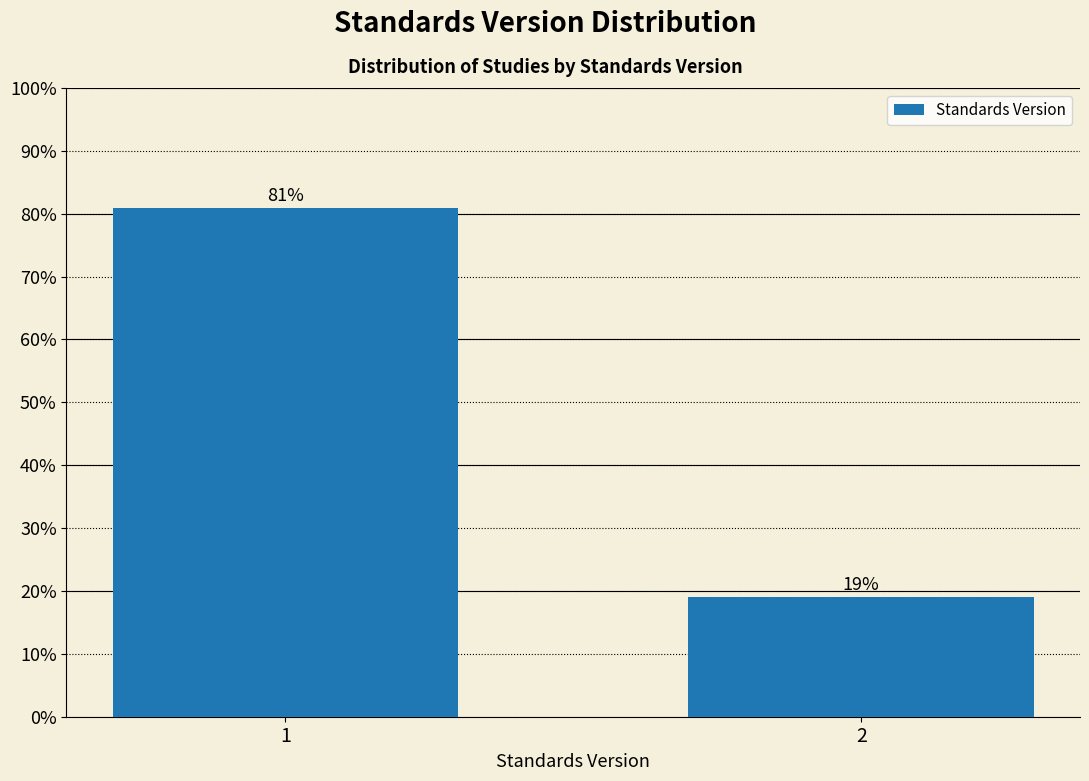

Reading left to right, extract all data points from this chart.

81.0	19.0